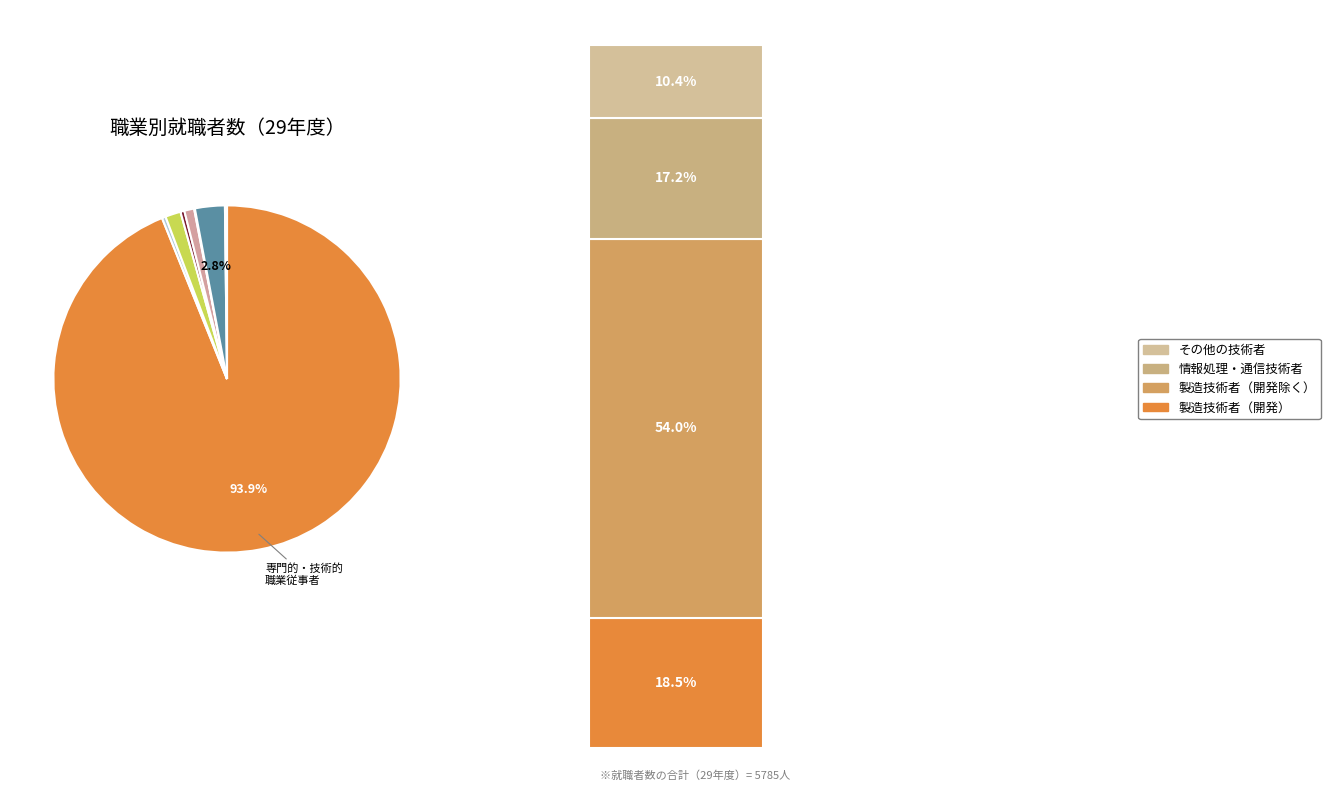

What percentage is the 専門的・技術的職業従事者 slice, to the nearest percent?

94%